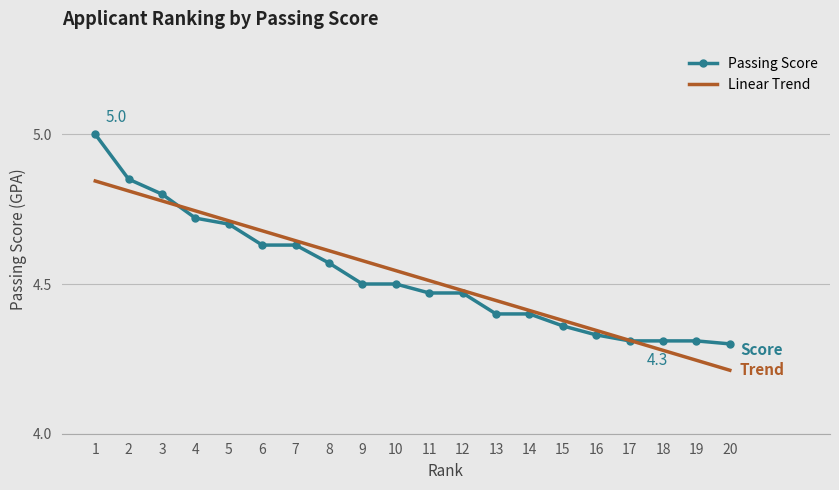

List the labels in order of Linear Trend value, smallest first.

20, 19, 18, 17, 16, 15, 14, 13, 12, 11, 10, 9, 8, 7, 6, 5, 4, 3, 2, 1